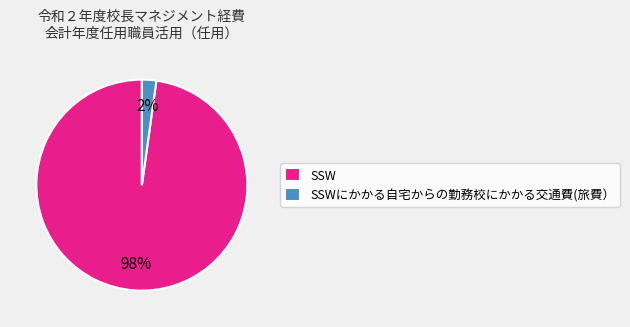

To the nearest percent, what is the difference between the SSWにかかる自宅からの勤務校にかかる交通費(旅費） and SSW slice percentages?

96%